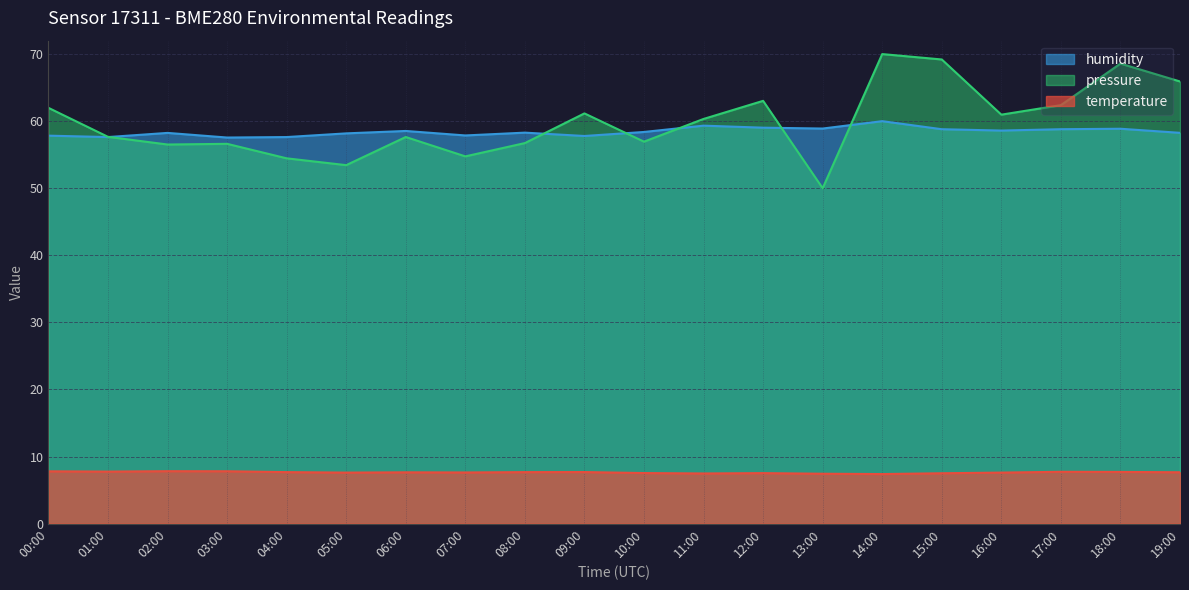

Which series has the largest range (max minus min)?

pressure